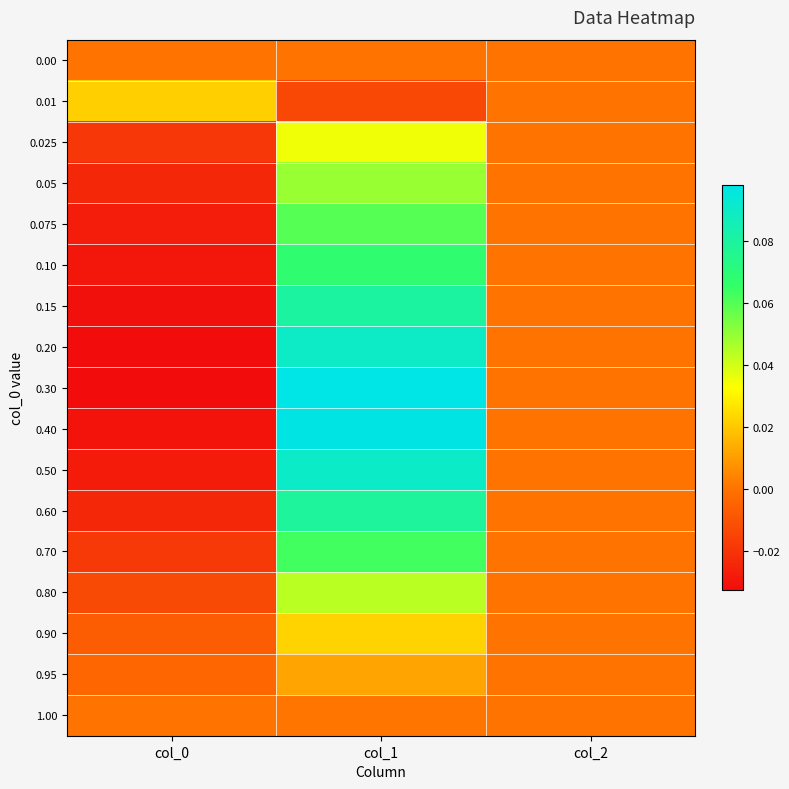

Rank the series by their maximum value, from highest to lowest.

0.30, 0.40, 0.50, 0.20, 0.15, 0.60, 0.10, 0.70, 0.075, 0.05, 0.80, 0.025, 0.90, 0.01, 0.95, 1.00, 0.00